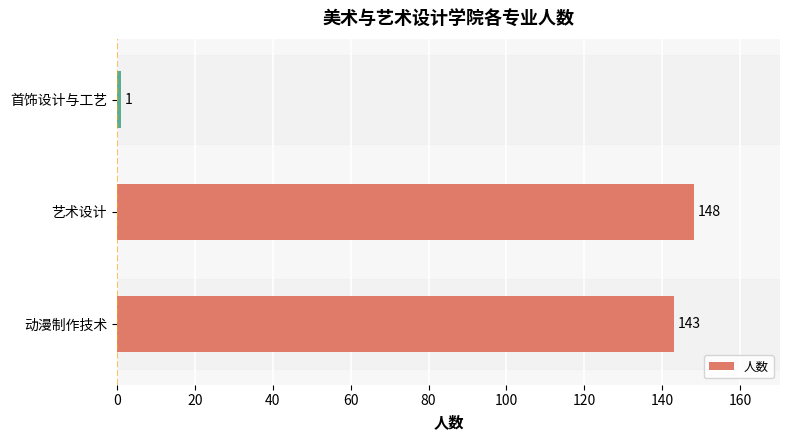

Reading bottom to top, transcribe all the data shown in this chart.

143	148	1